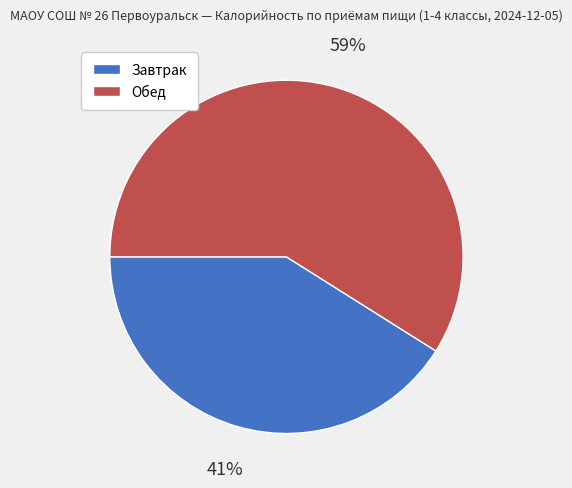

Which slice represents more than half of the pie?

Обед